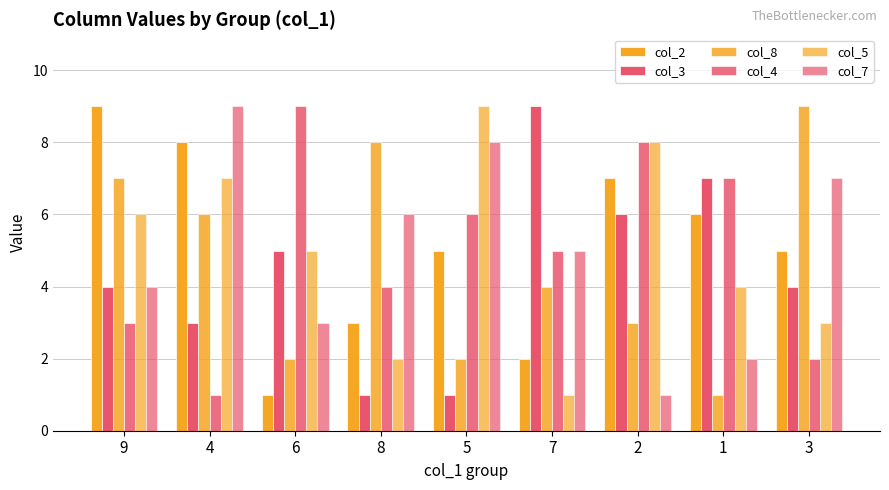

How many bars are there in each group?

6